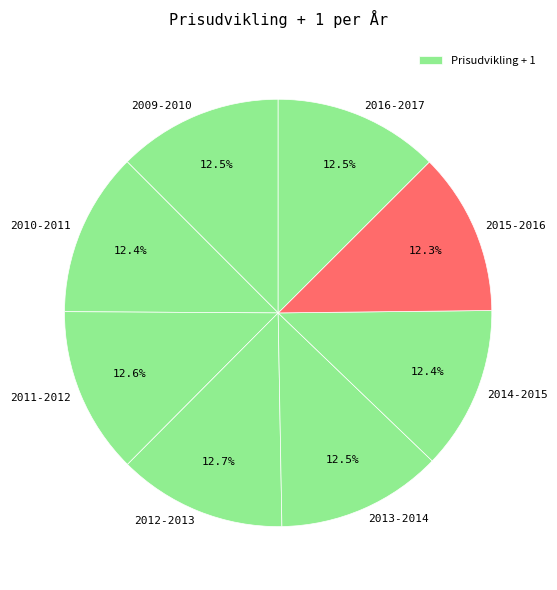

How many slices are in this pie chart?

8